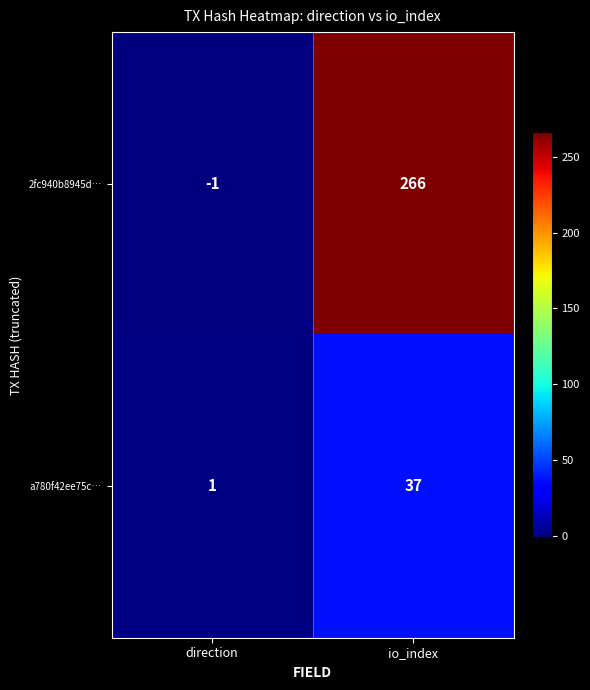

What is the difference between the highest and lowest values at io_index?

229